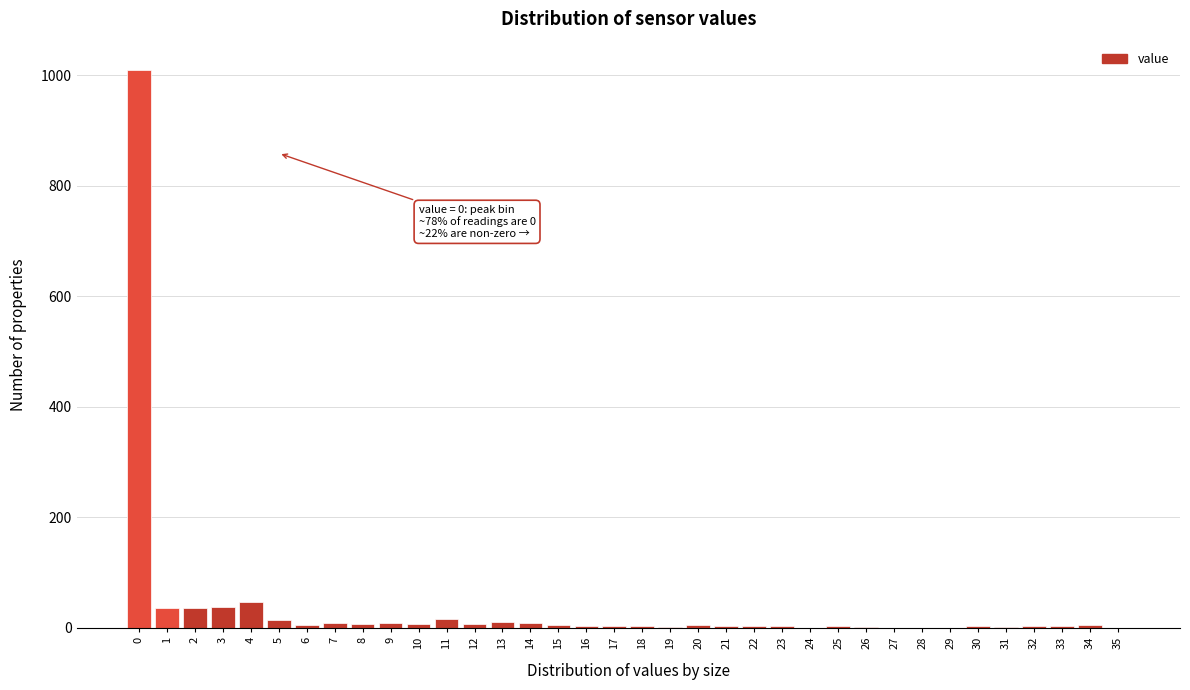

The chart shows a value of 2 at 23. True or false?

True